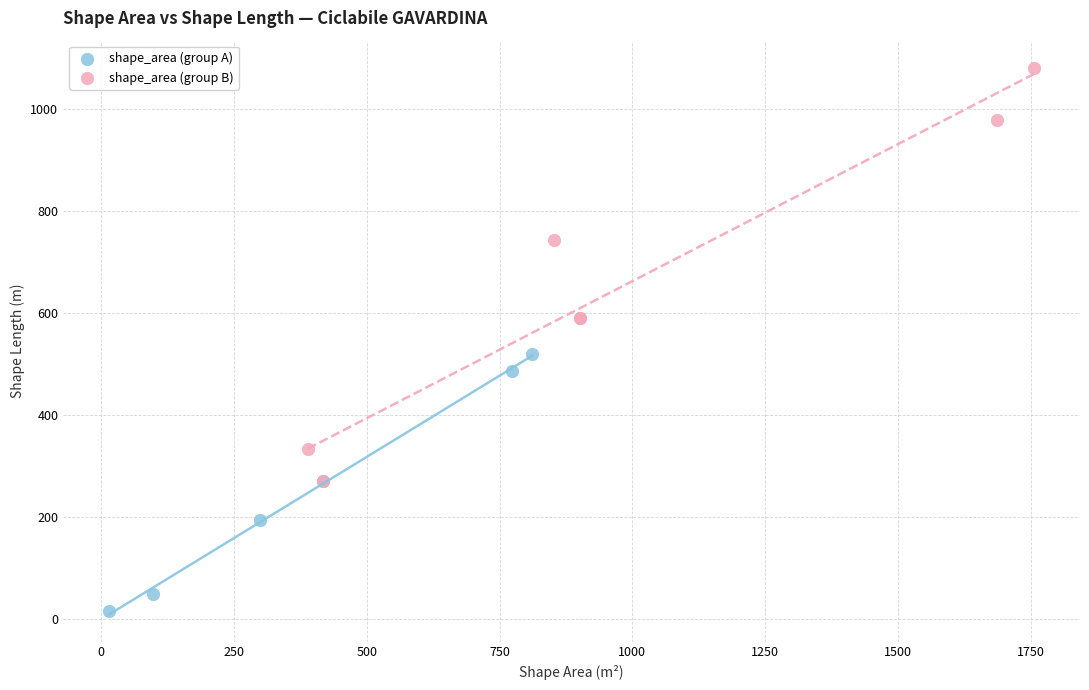

Which series reaches the maximum Y coordinate?

shape_area (group B)